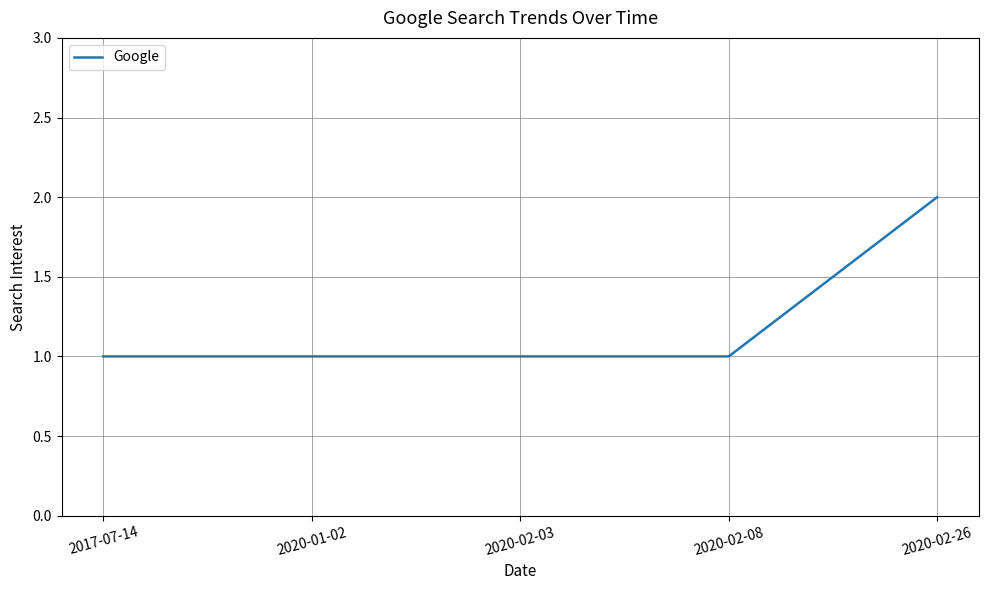

What is the approximate value at 2020-02-08?

1